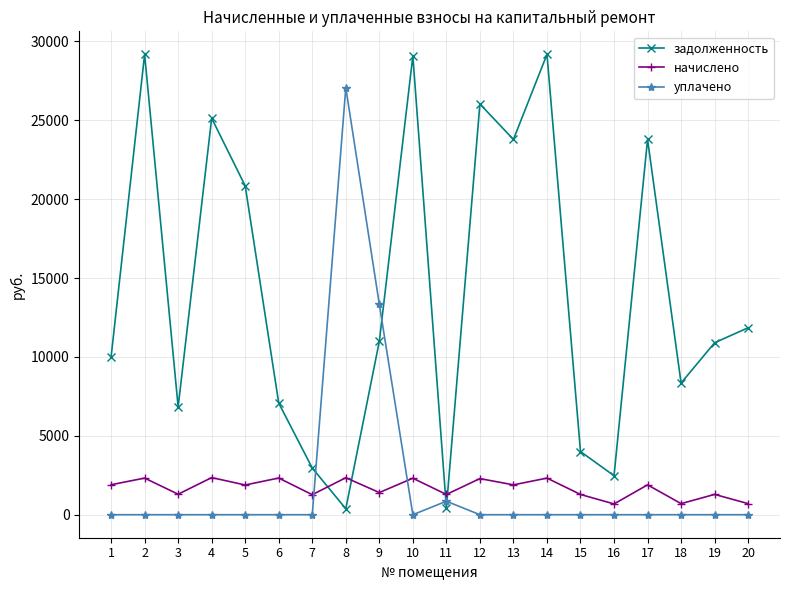

Is the value of начислено at 1 greater than the value of задолженность at 7?

No